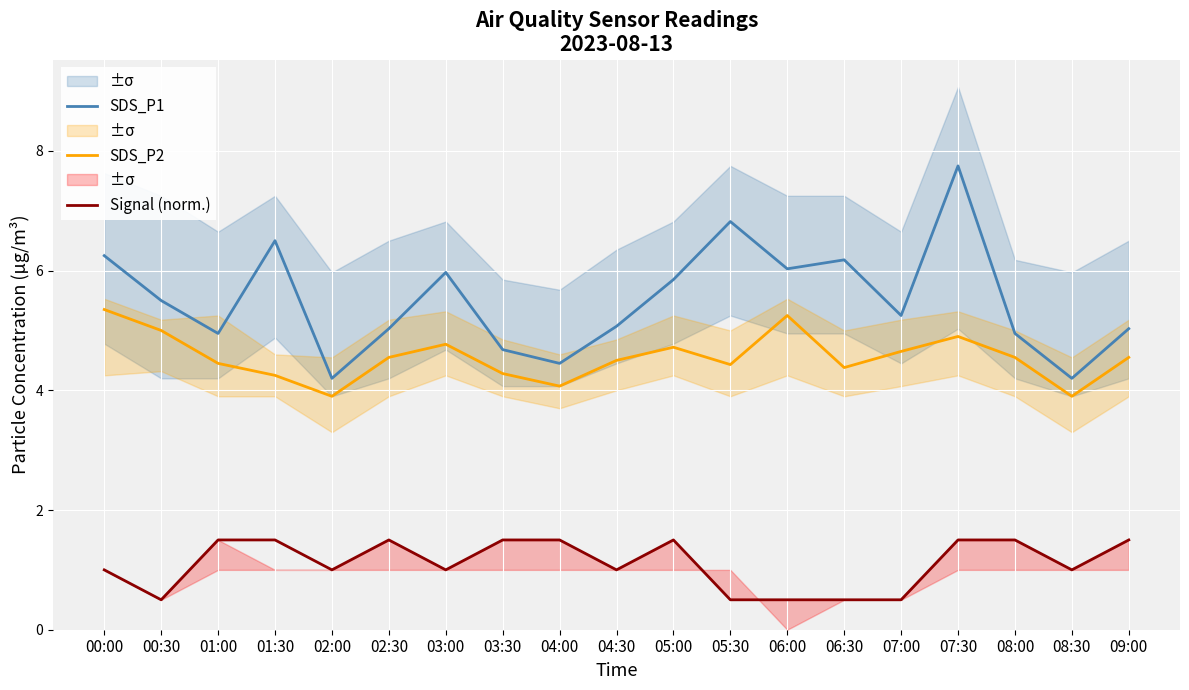

How many interior local valleys does the Signal (norm.) series have?

5